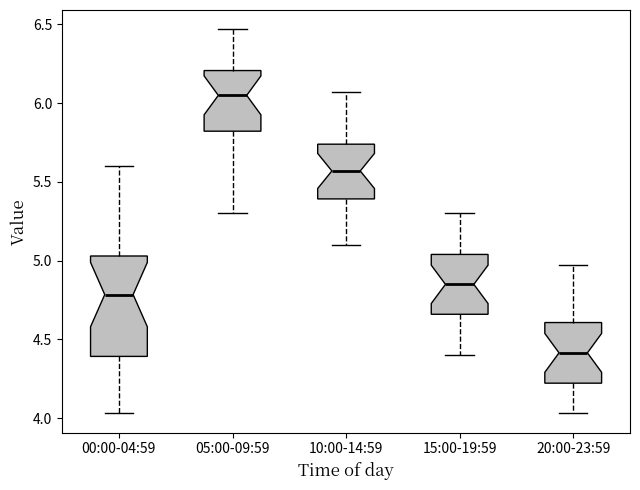

Which box is the tallest, from its lower edge to its upper edge?

00:00-04:59